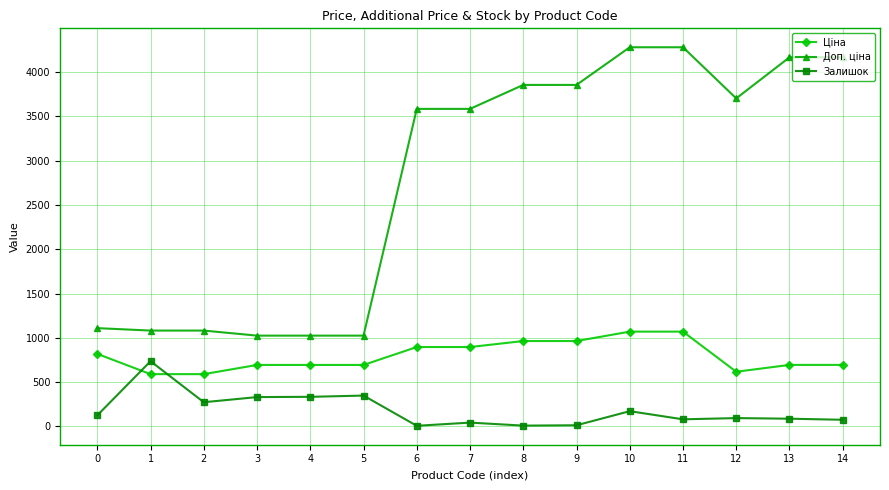

What is the value of the Доп. ціна point at the 7th from the left?

3583.6